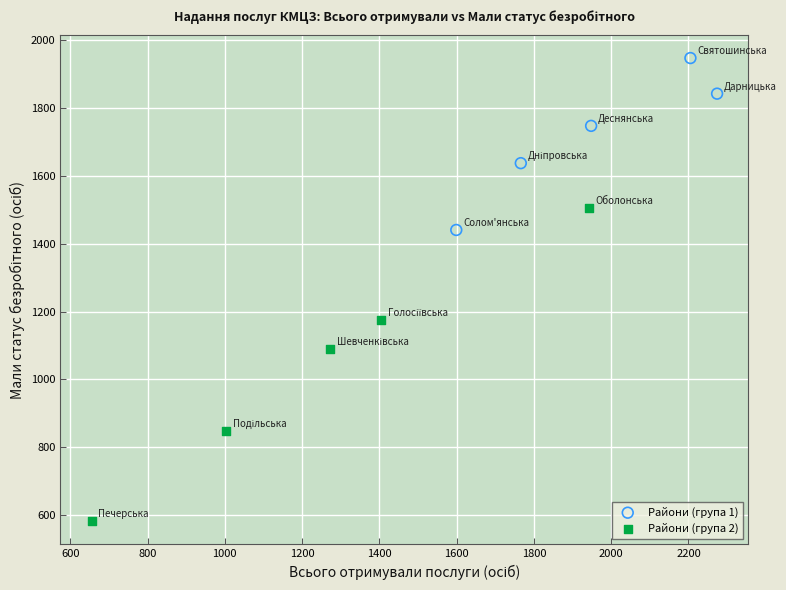

Which series contains the lowest Y value?

Райони (група 2)